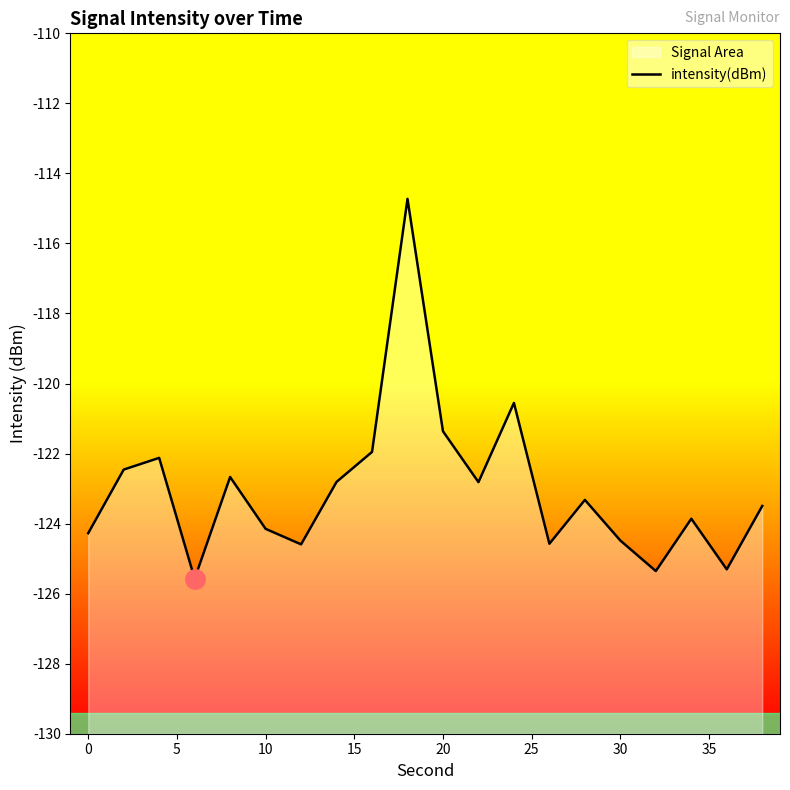

The value at 30 is -161.9. True or false?

False